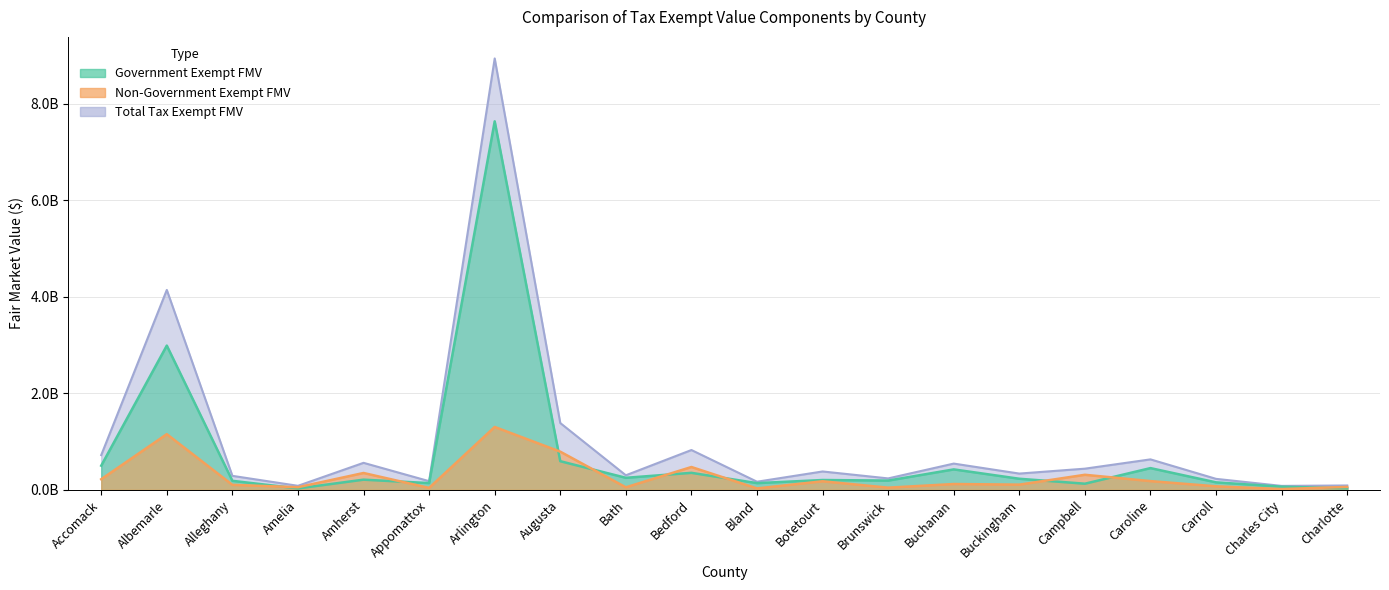

What is the difference between the Government Exempt FMV values at Brunswick and Buchanan?

0.2